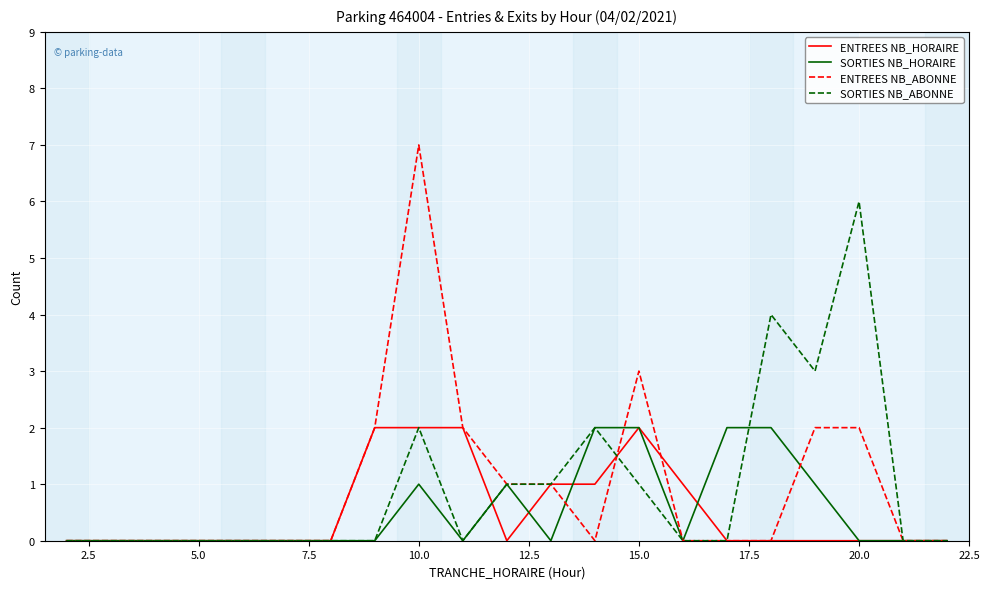

True or false: SORTIES NB_ABONNE and SORTIES NB_HORAIRE cross at least once.

True